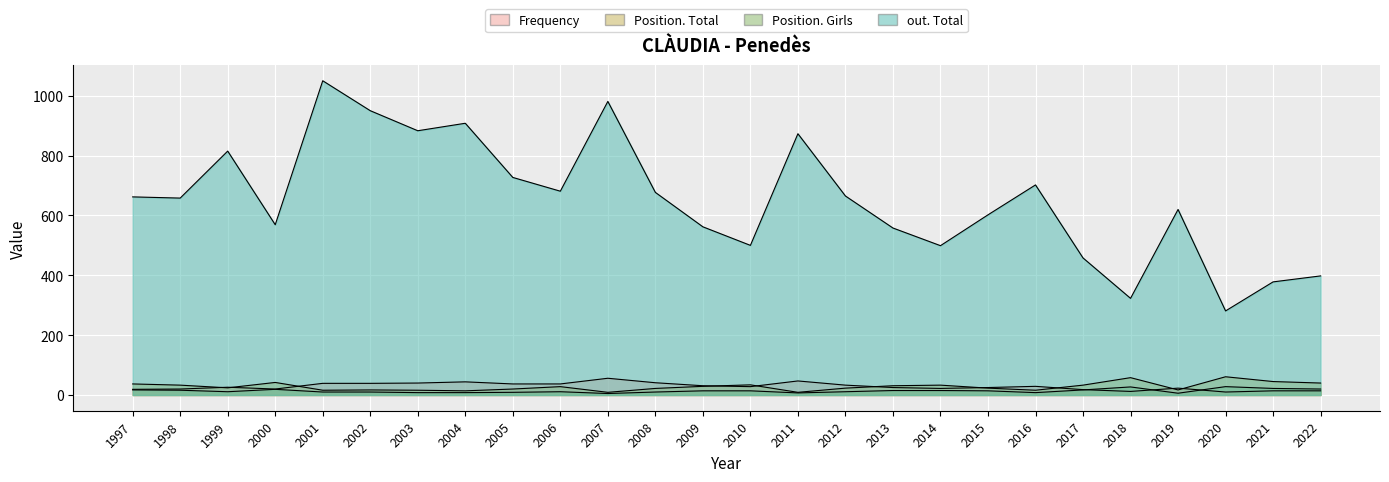

The out. Total series shows 702 at 2016. True or false?

True